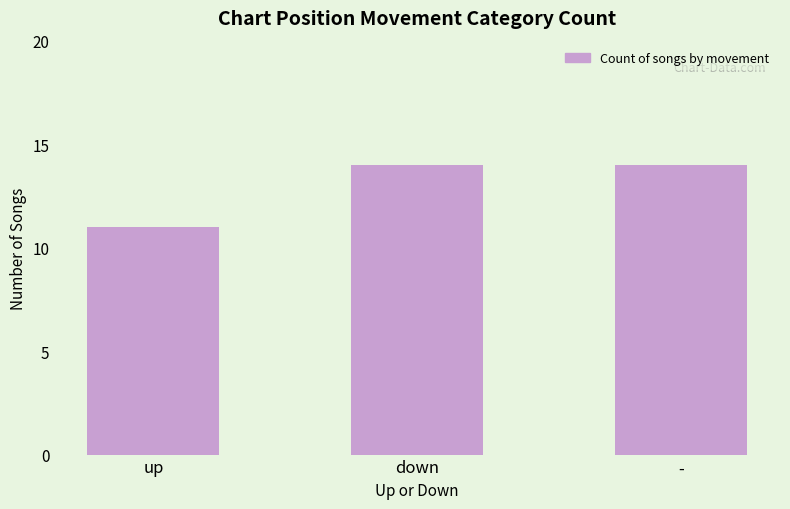

What is the minimum value shown in the chart?

11